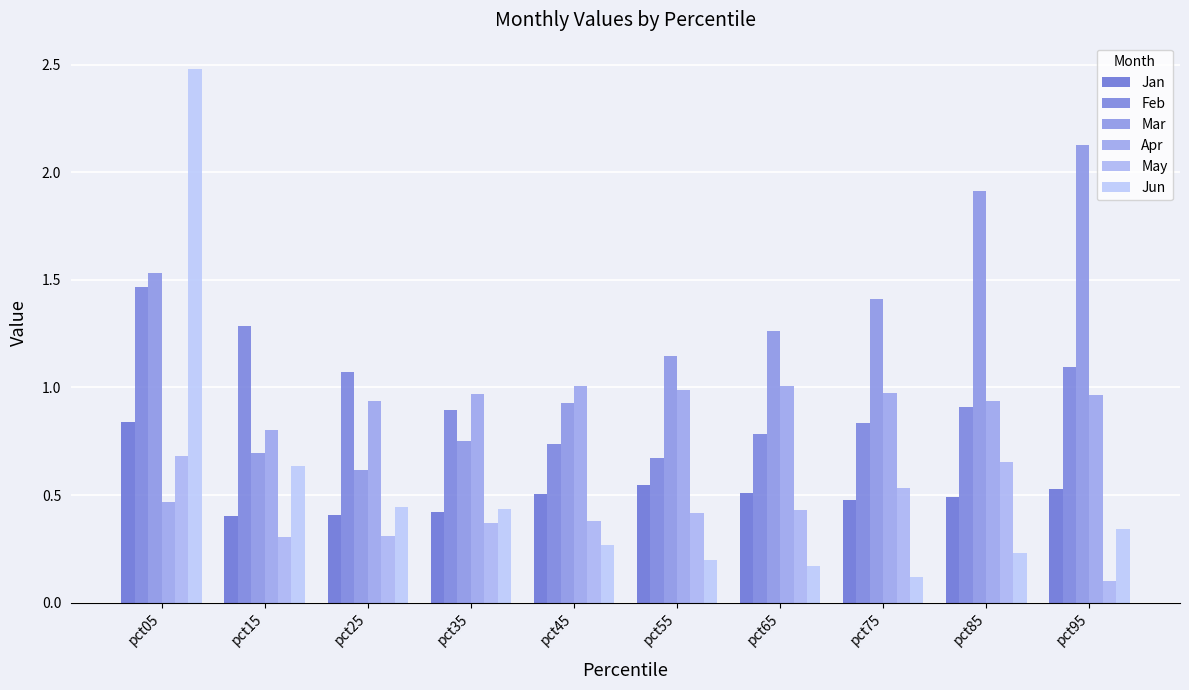

What is the maximum value shown in the chart?

2.5